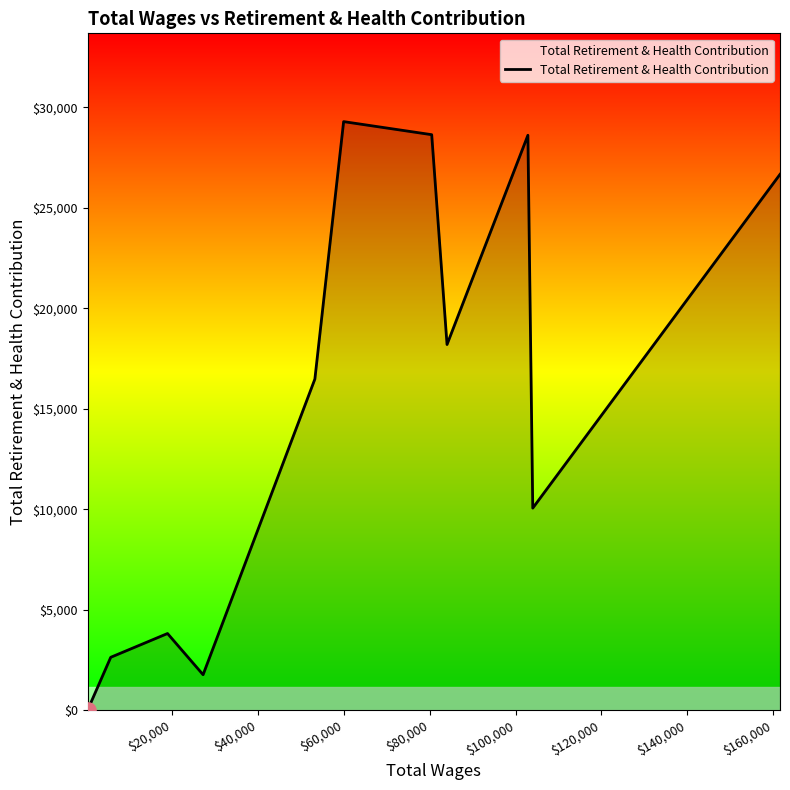

What is the maximum value shown in the chart?

29293